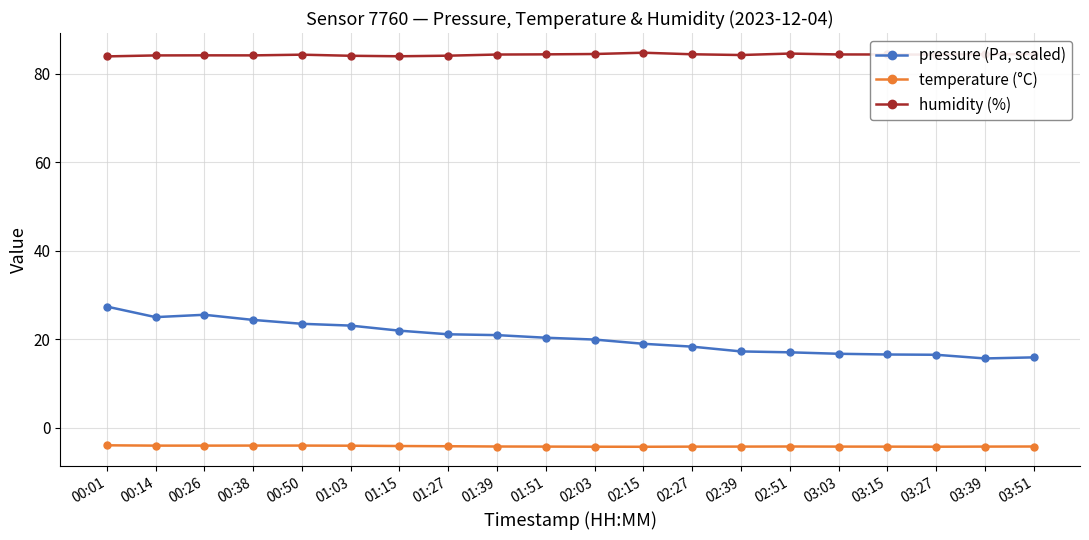

What is the sum of all temperature (°C) values?

-83.1